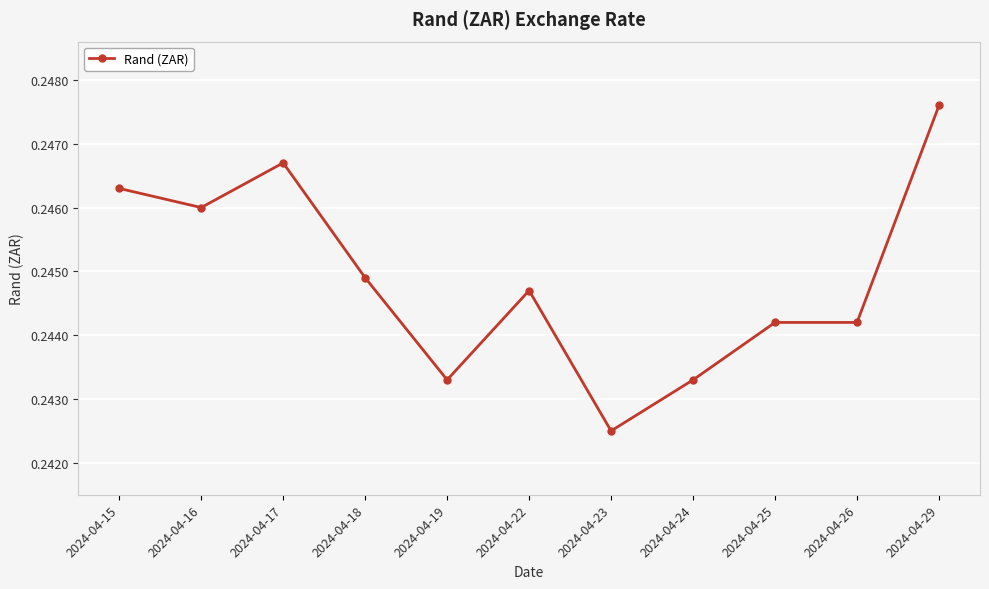

Between 2024-04-15 and 2024-04-26, which is larger?

2024-04-15